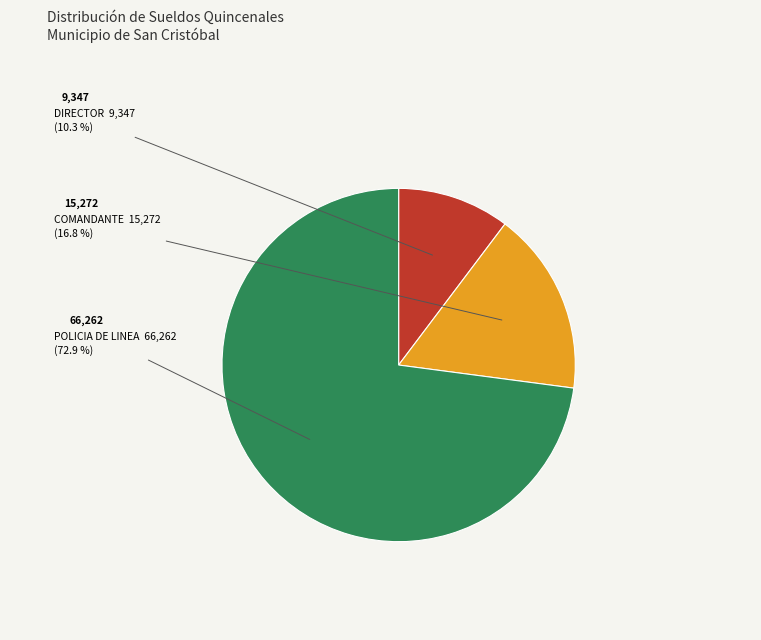

Is there any slice that represents more than half of the pie?

Yes